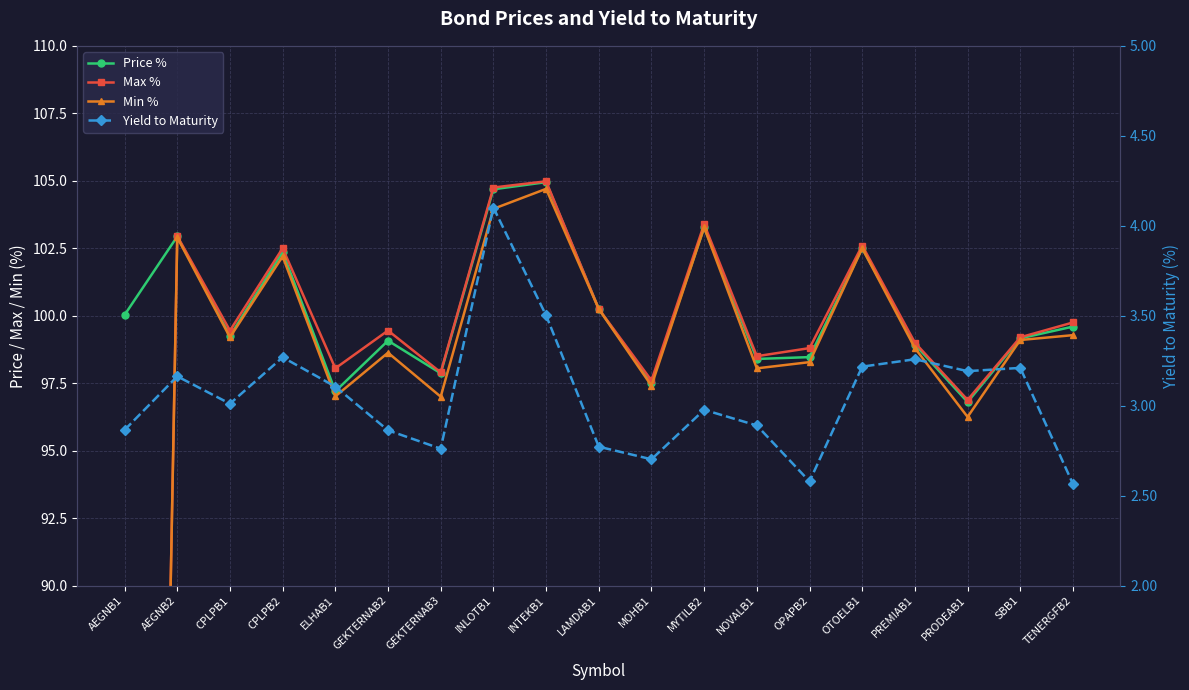

Which has a higher value, AEGNB2 or OPAPB2?

AEGNB2